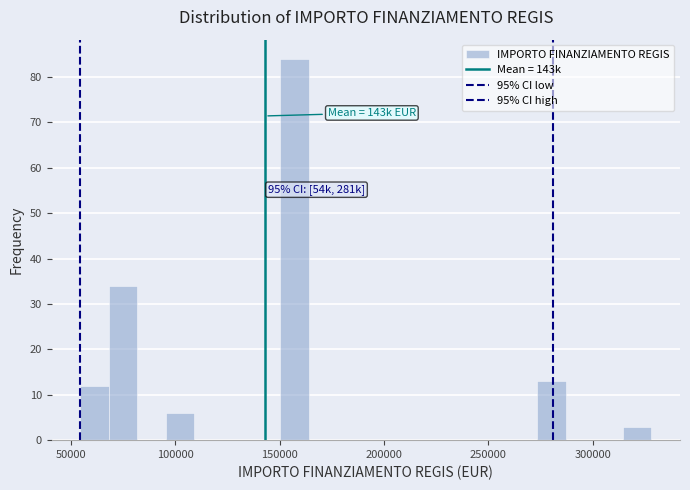

Read against the x-axis, roughly where is the centre of the tallest bar?

155000